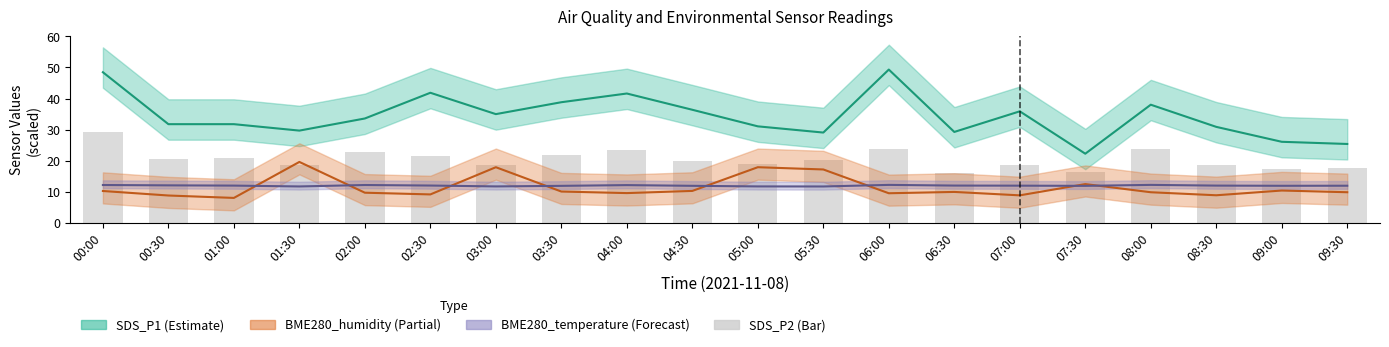

Reading right to left, extract all data points from this chart.

09:30=17.6	09:00=17.4	08:30=18.7	08:00=23.7	07:30=16.5	07:00=18.8	06:30=16.2	06:00=23.7	05:30=20.4	05:00=19.0	04:30=19.8	04:00=23.6	03:30=21.7	03:00=18.8	02:30=21.6	02:00=22.7	01:30=18.6	01:00=20.7	00:30=20.5	00:00=29.3